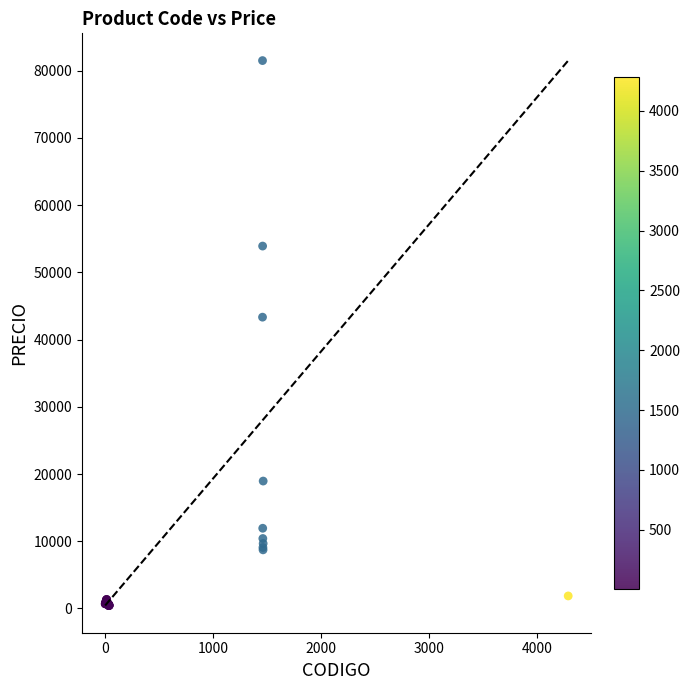

What Y value in the scatter plot is closest to 40980?

43341.3